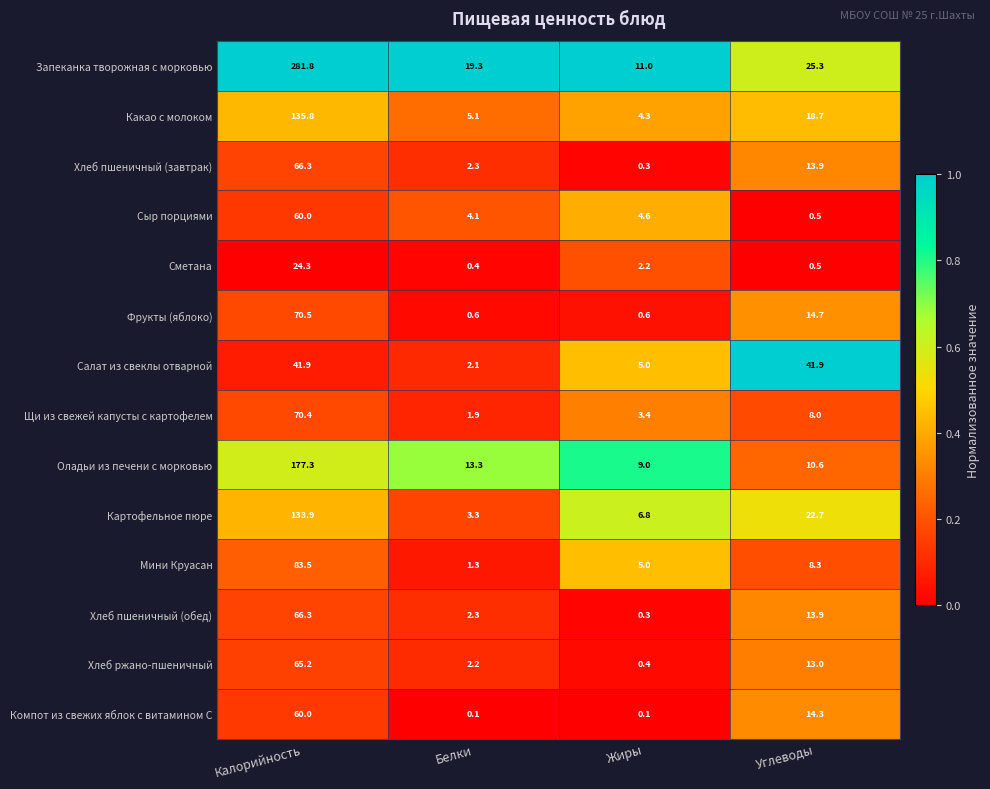

What is the total value across all series at Калорийность?

1337.2